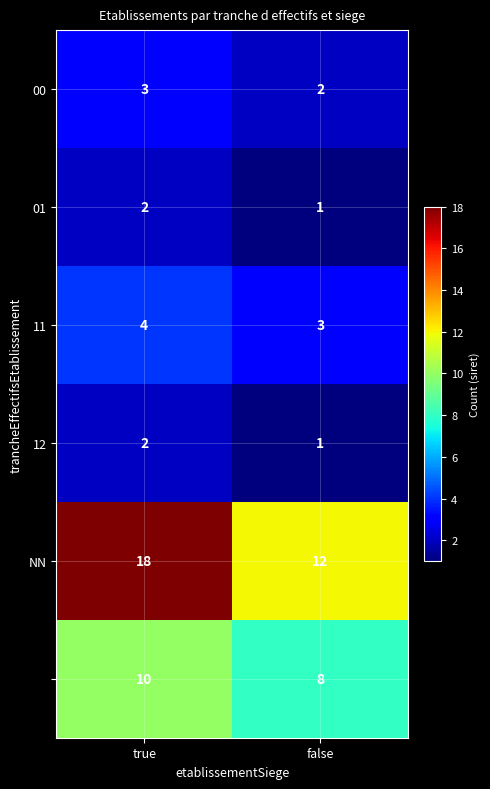

At which category does the chart reach its minimum across all series?

false